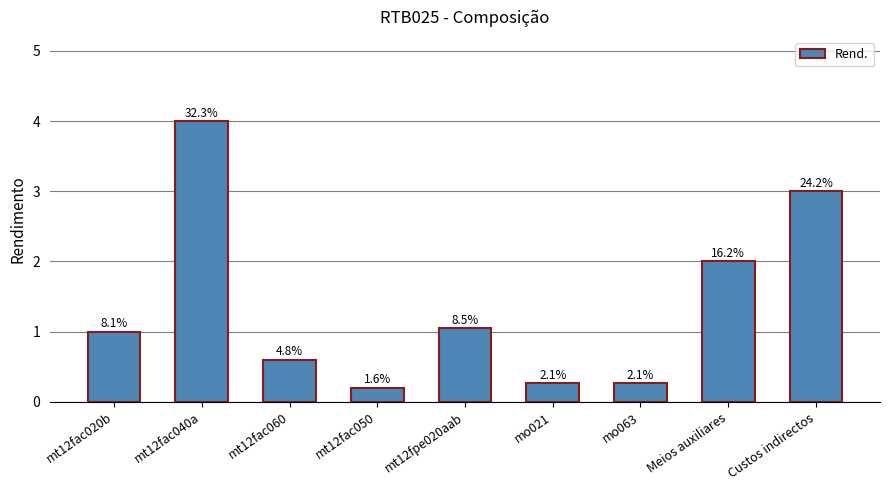

Which has a higher value, mt12fac060 or mt12fpe020aab?

mt12fpe020aab